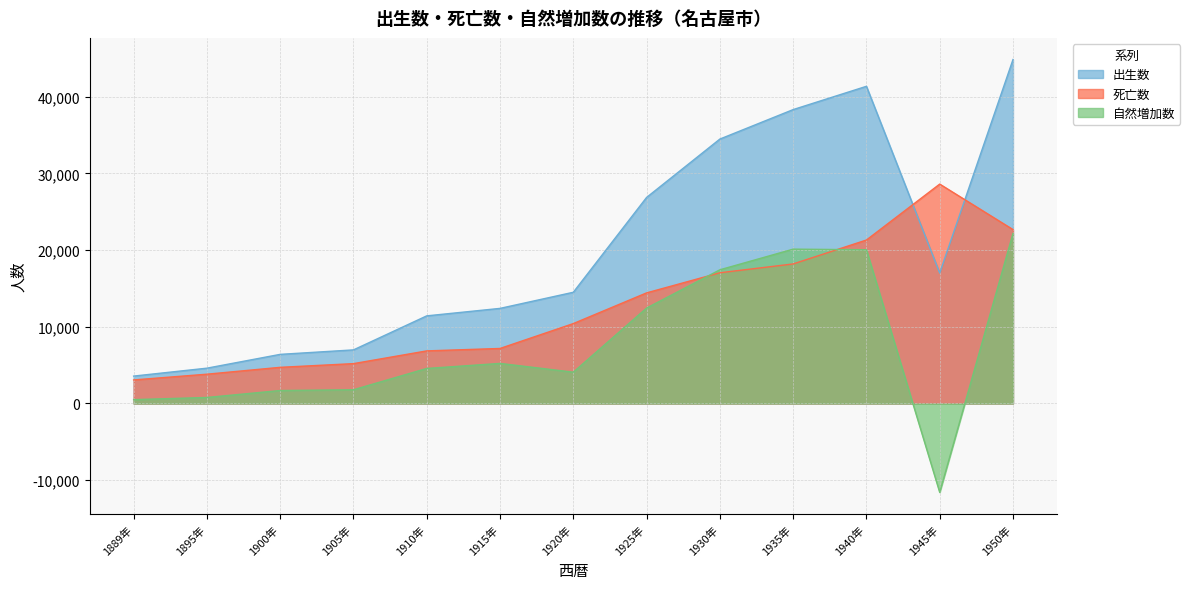

What is the label of the 9th point from the right?

1910年